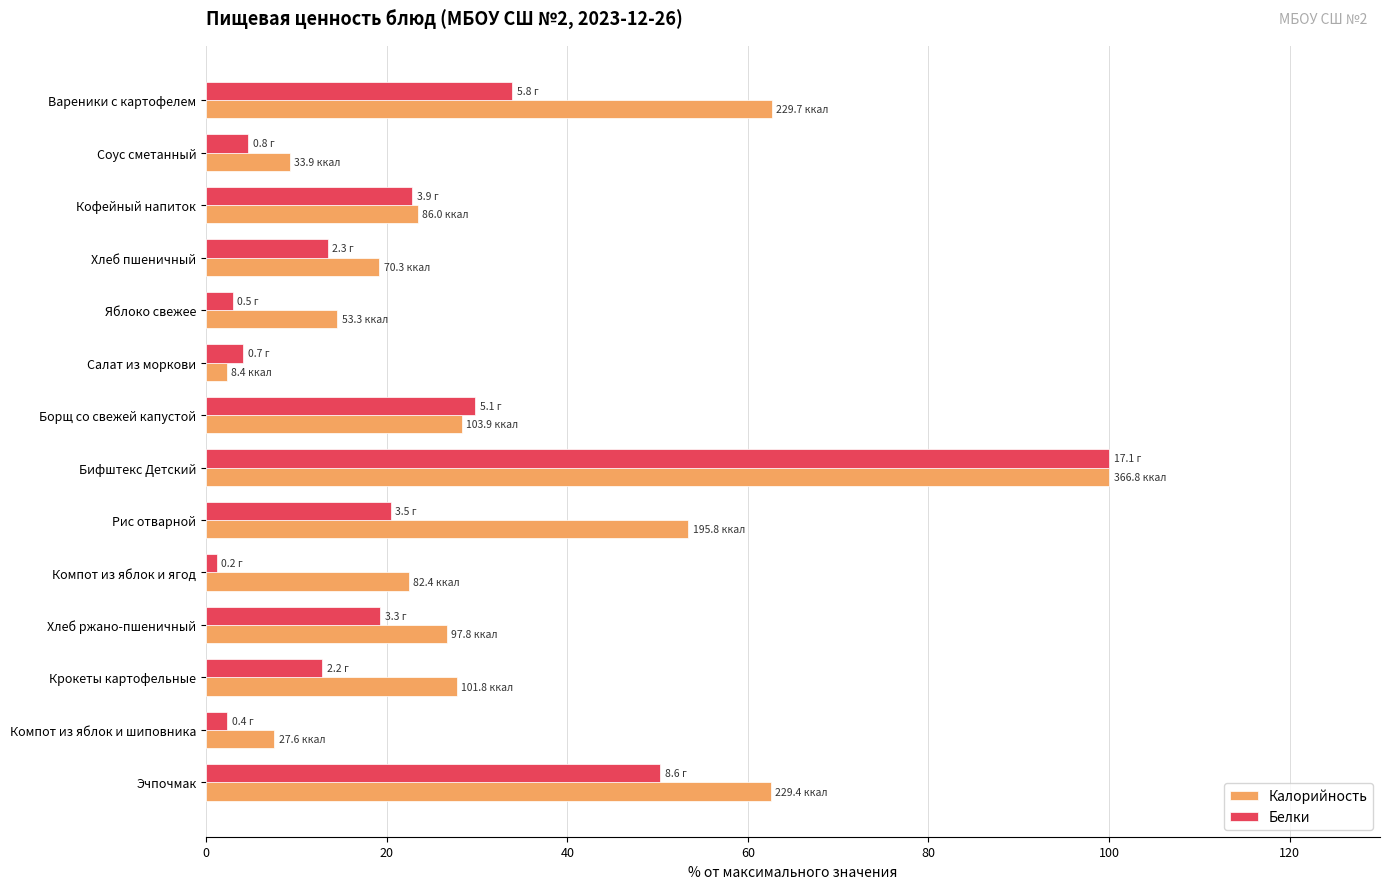

What are all the series names shown in the legend?

Калорийность, Белки